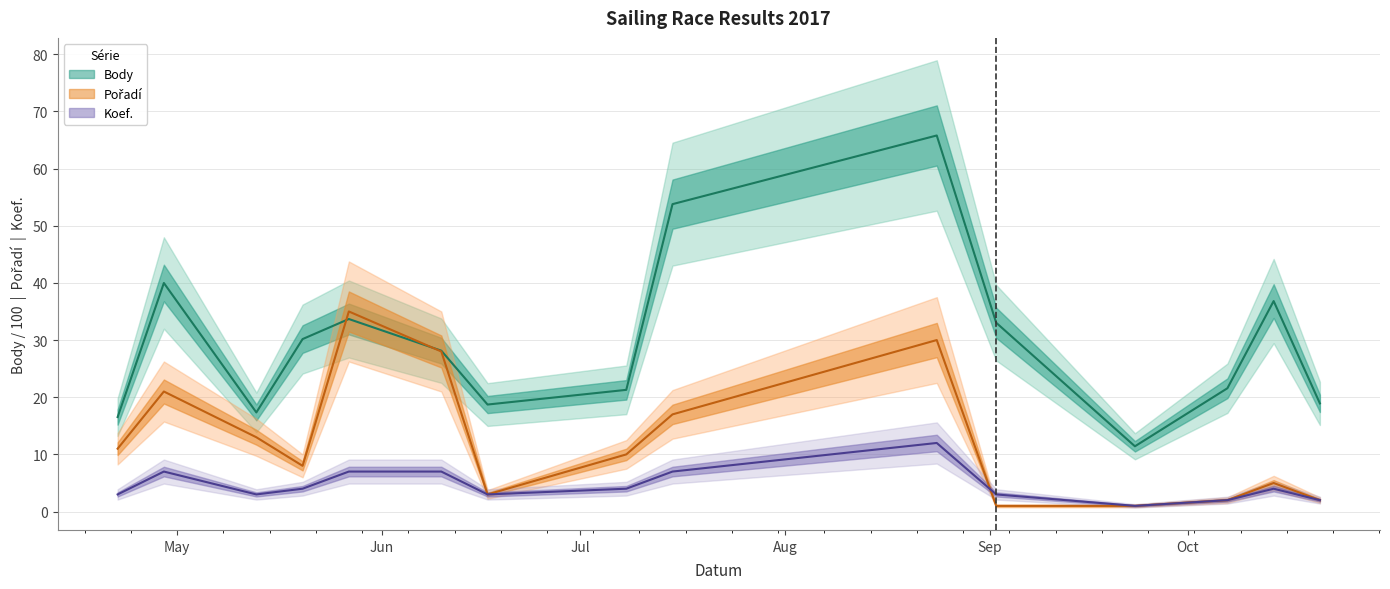

Reading left to right, what are all the values shown in this chart?

Body: 2017-04-22=16.5	2017-04-29=40.0	2017-05-13=17.3	2017-05-20=30.2	2017-05-27=33.7	2017-06-10=28.1	2017-06-17=18.7	2017-07-08=21.3	2017-07-15=53.8	2017-08-24=65.8	2017-09-02=33.0	2017-09-23=11.4	2017-10-07=21.6	2017-10-14=36.8	2017-10-21=18.9
Pořadí: 2017-04-22=11.0	2017-04-29=21.0	2017-05-13=13.0	2017-05-20=8.0	2017-05-27=35.0	2017-06-10=28.0	2017-06-17=3.0	2017-07-08=10.0	2017-07-15=17.0	2017-08-24=30.0	2017-09-02=1.0	2017-09-23=1.0	2017-10-07=2.0	2017-10-14=5.0	2017-10-21=2.0
Koef.: 2017-04-22=3.0	2017-04-29=7.0	2017-05-13=3.0	2017-05-20=4.0	2017-05-27=7.0	2017-06-10=7.0	2017-06-17=3.0	2017-07-08=4.0	2017-07-15=7.0	2017-08-24=12.0	2017-09-02=3.0	2017-09-23=1.0	2017-10-07=2.0	2017-10-14=4.0	2017-10-21=2.0